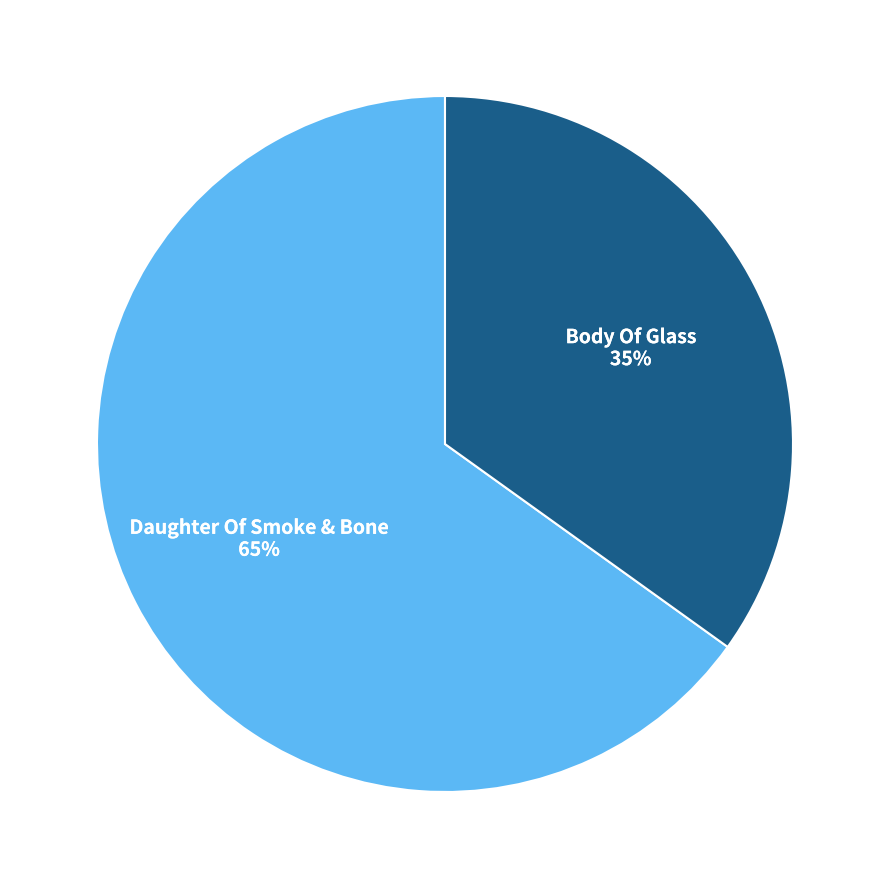

Between Daughter Of Smoke & Bone and Body Of Glass, which is larger?

Daughter Of Smoke & Bone